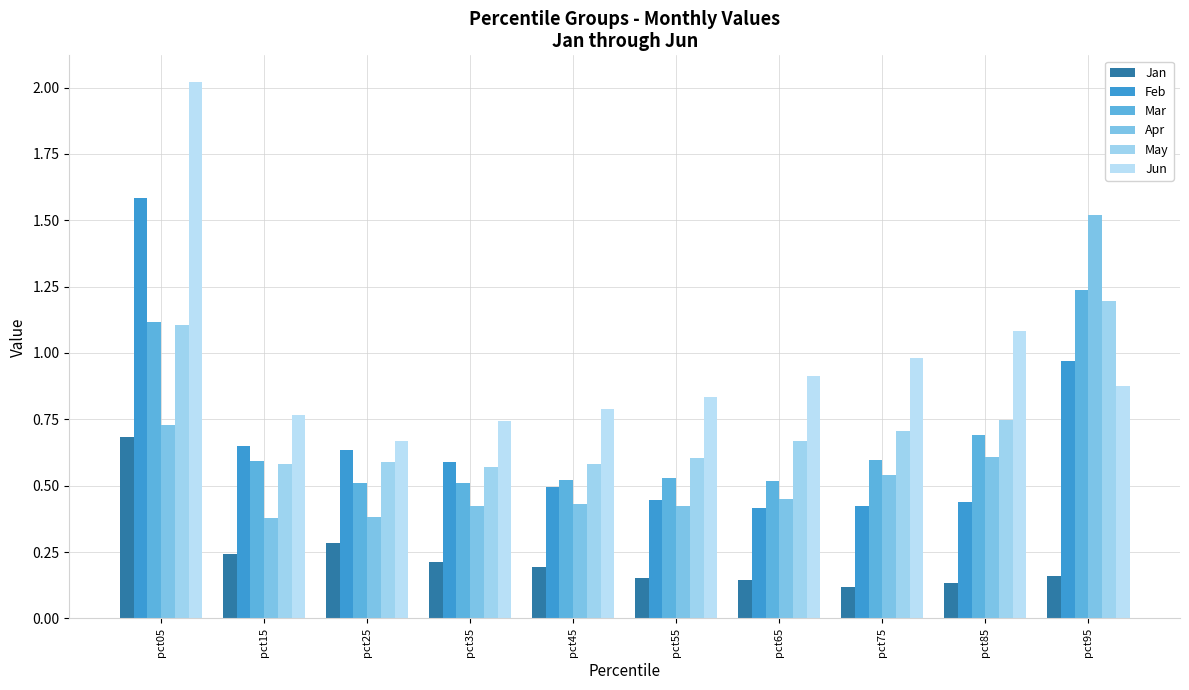

How many groups of bars are there?

10